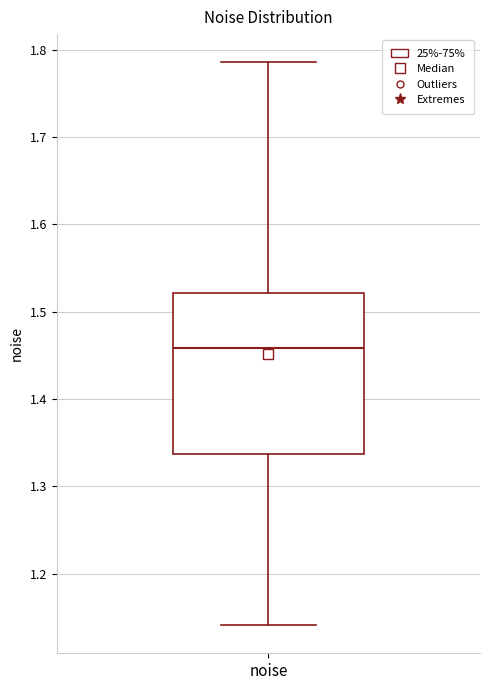

Where does the lower whisker of the box for noise end on the y-axis? The values are not printed on the chart, so give them approximately, as read against the axis.

1.14